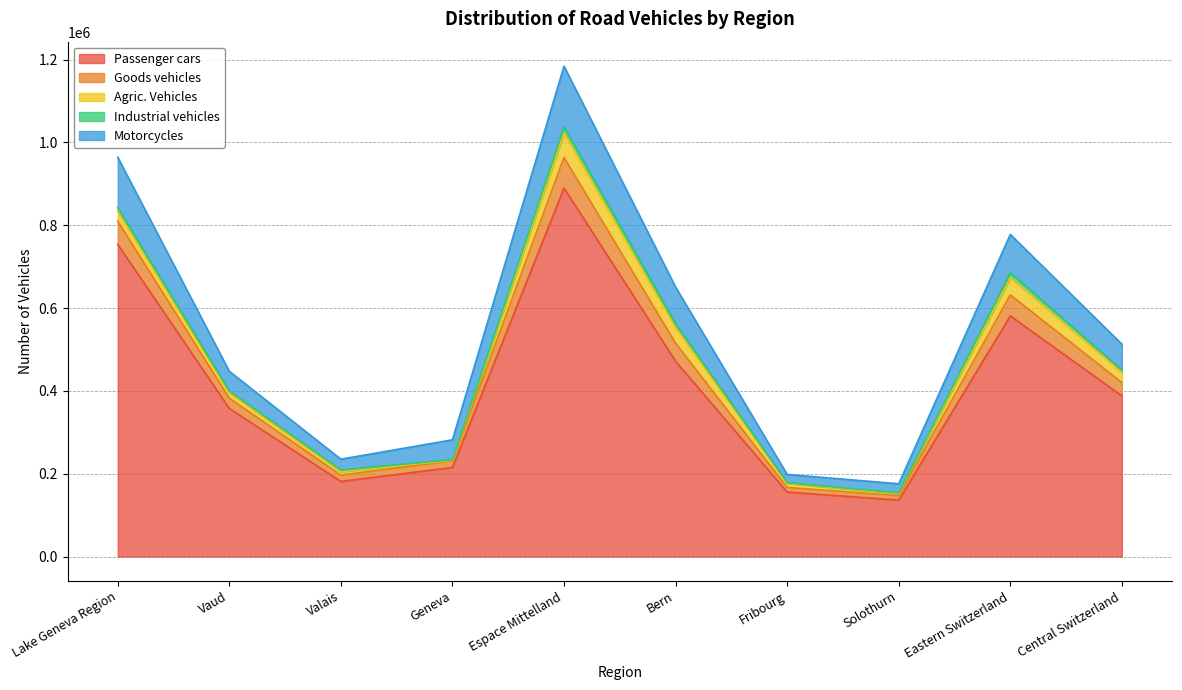

True or false: Passenger cars and Motorcycles cross at least once.

False